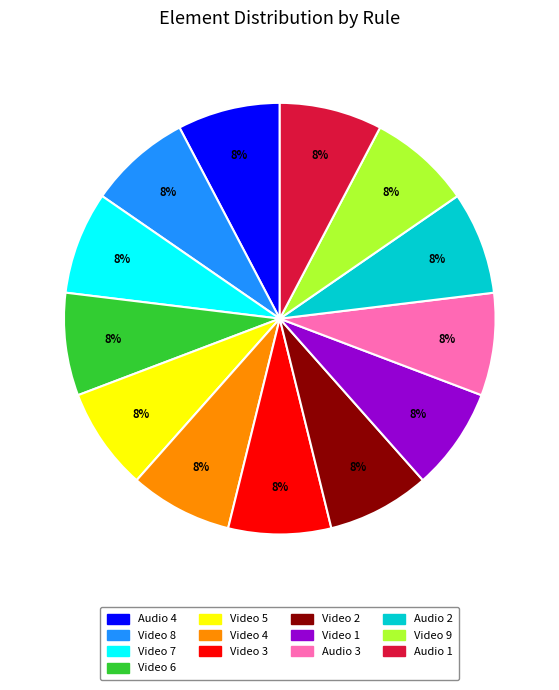

Combined, do Video 1 and Audio 3 account for over 50%?

No